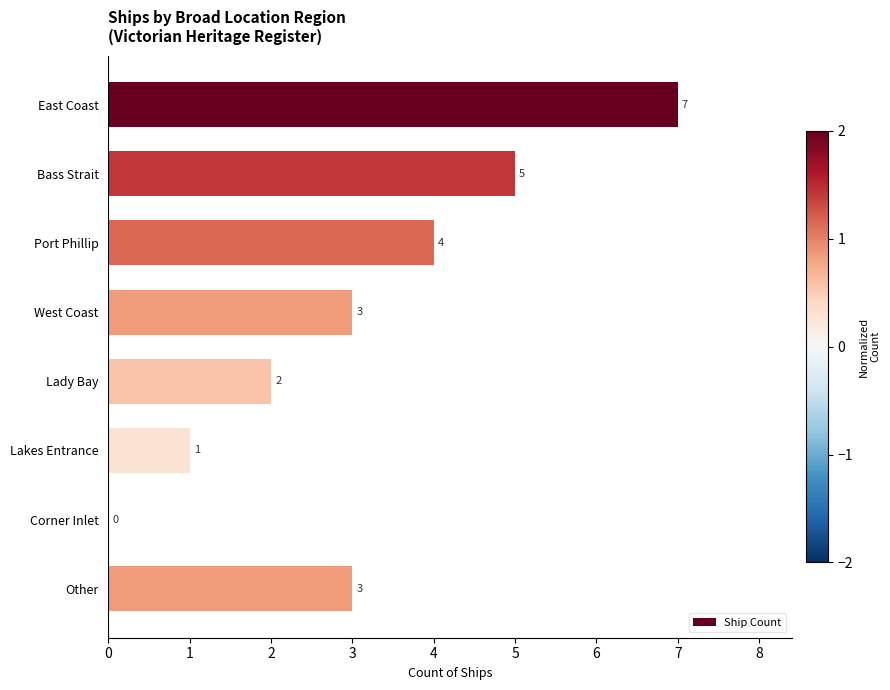

Reading top to bottom, transcribe all the data shown in this chart.

East Coast=7	Bass Strait=5	Port Phillip=4	West Coast=3	Lady Bay=2	Lakes Entrance=1	Corner Inlet=0	Other=3